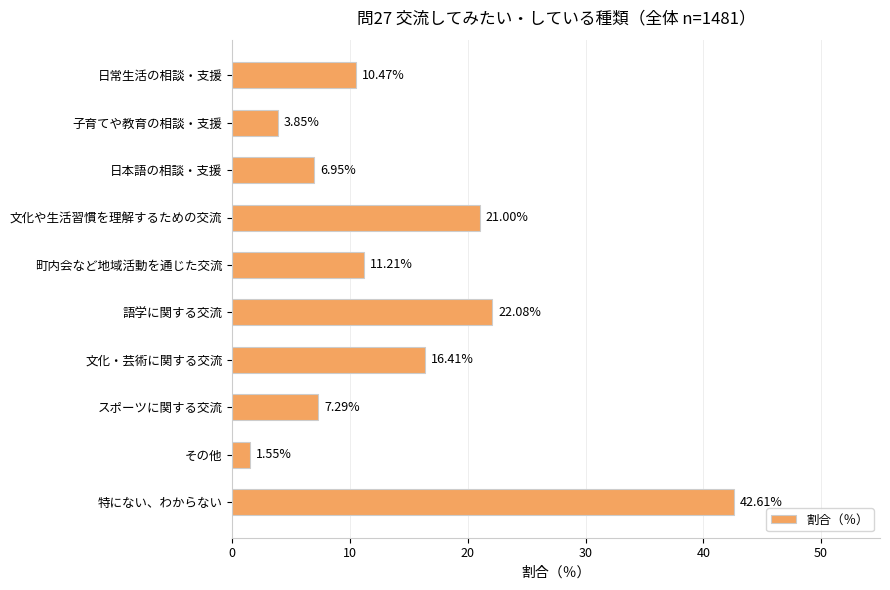

Which has a higher value, その他 or 日常生活の相談・支援?

日常生活の相談・支援